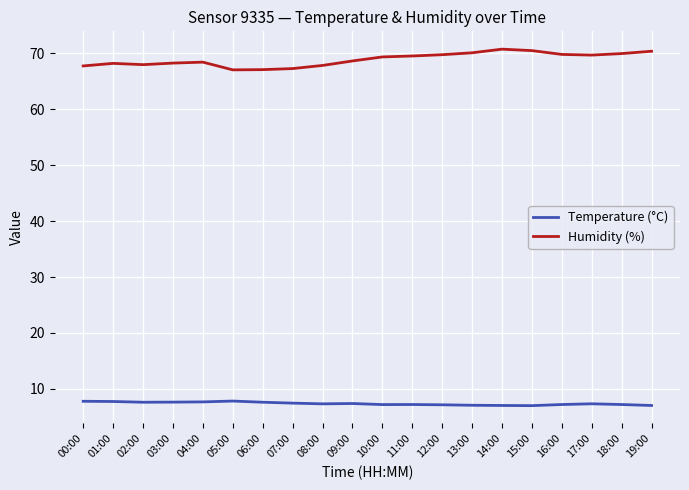

What is the minimum value for Temperature (°C)?

7.0